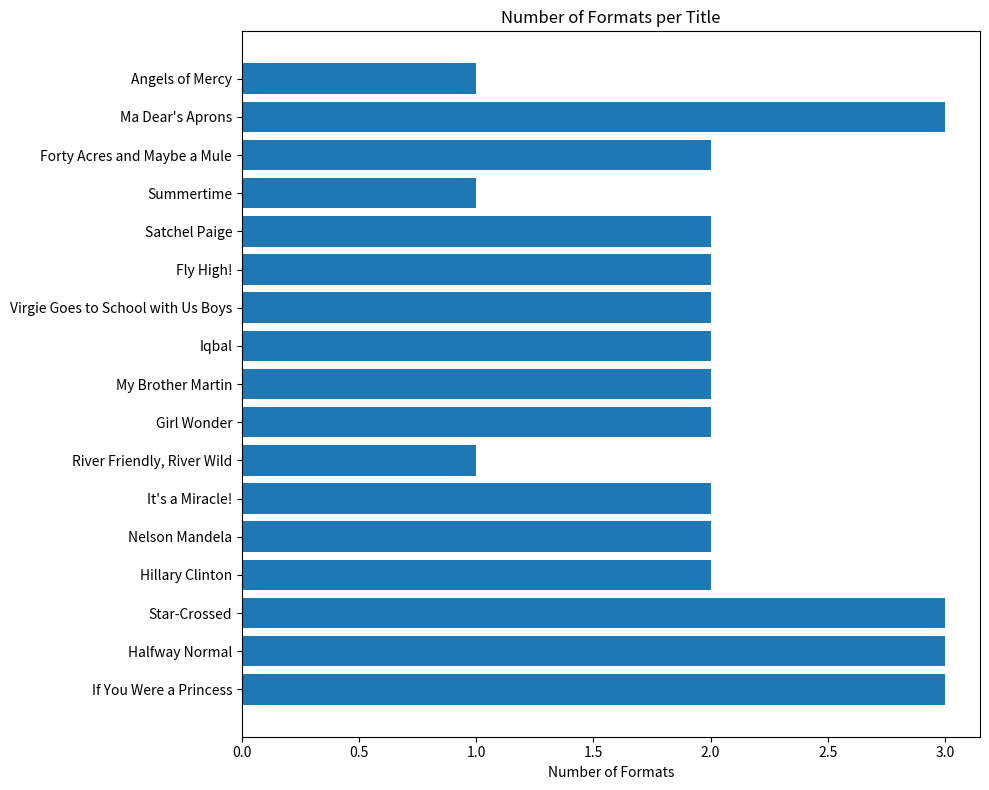

The value at Summertime is 2. True or false?

False